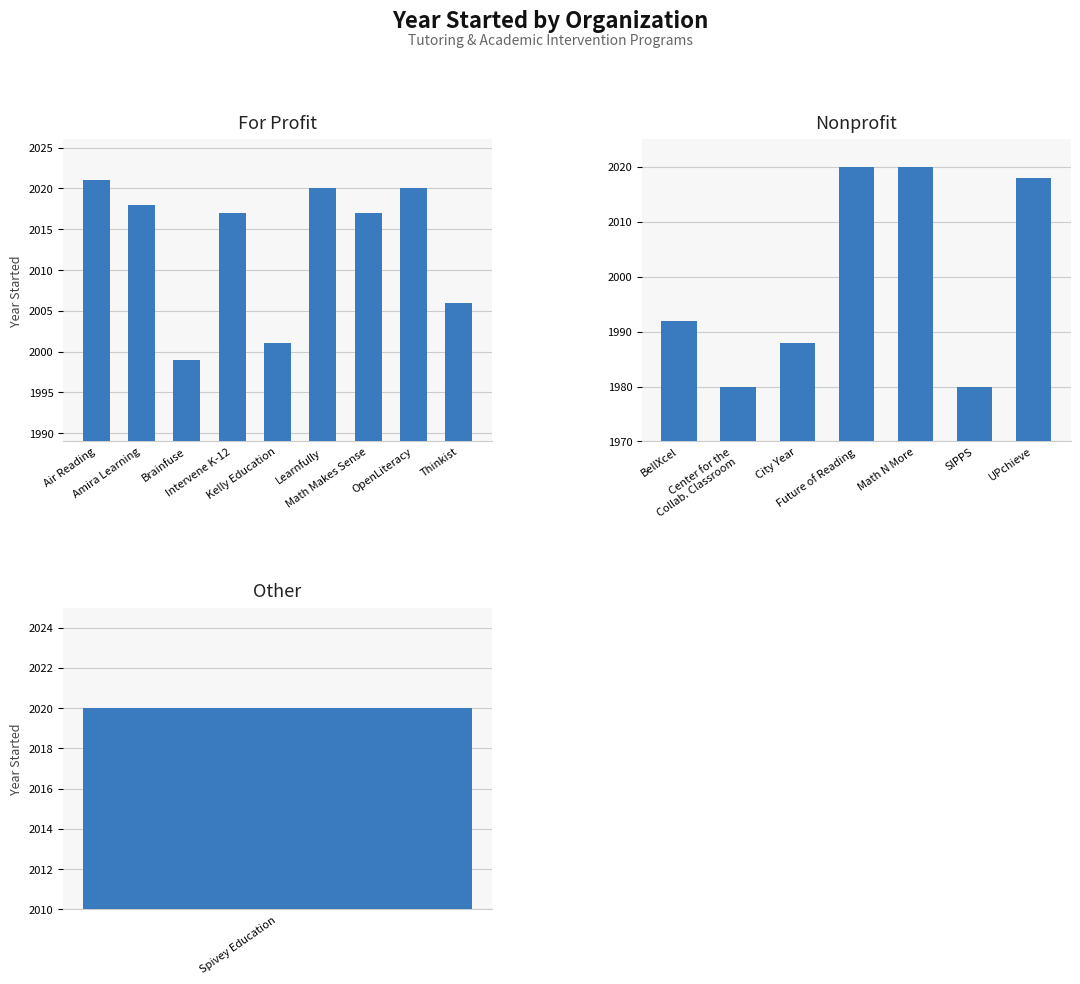

How many bars are there in total?

17